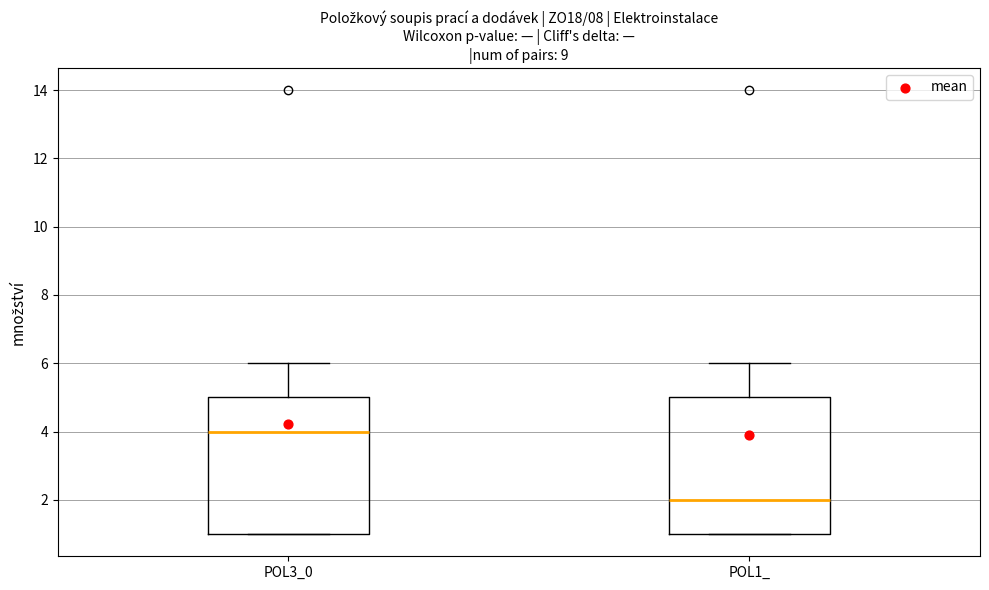

Where is the upper edge of the box for POL3_0 on the y-axis? The values are not printed on the chart, so give them approximately, as read against the axis.

5